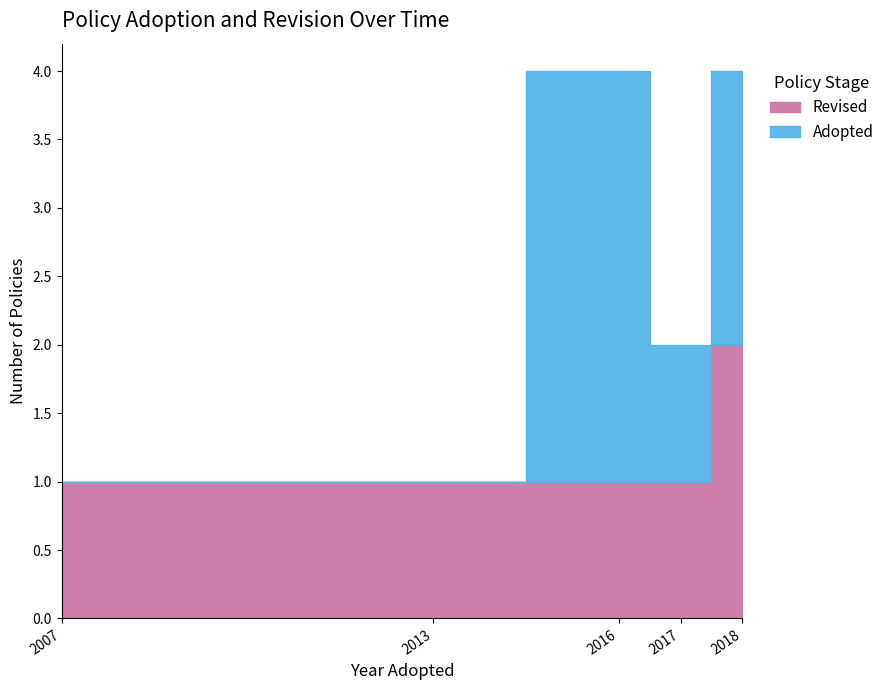

Which label corresponds to the smallest value in the chart?

2016